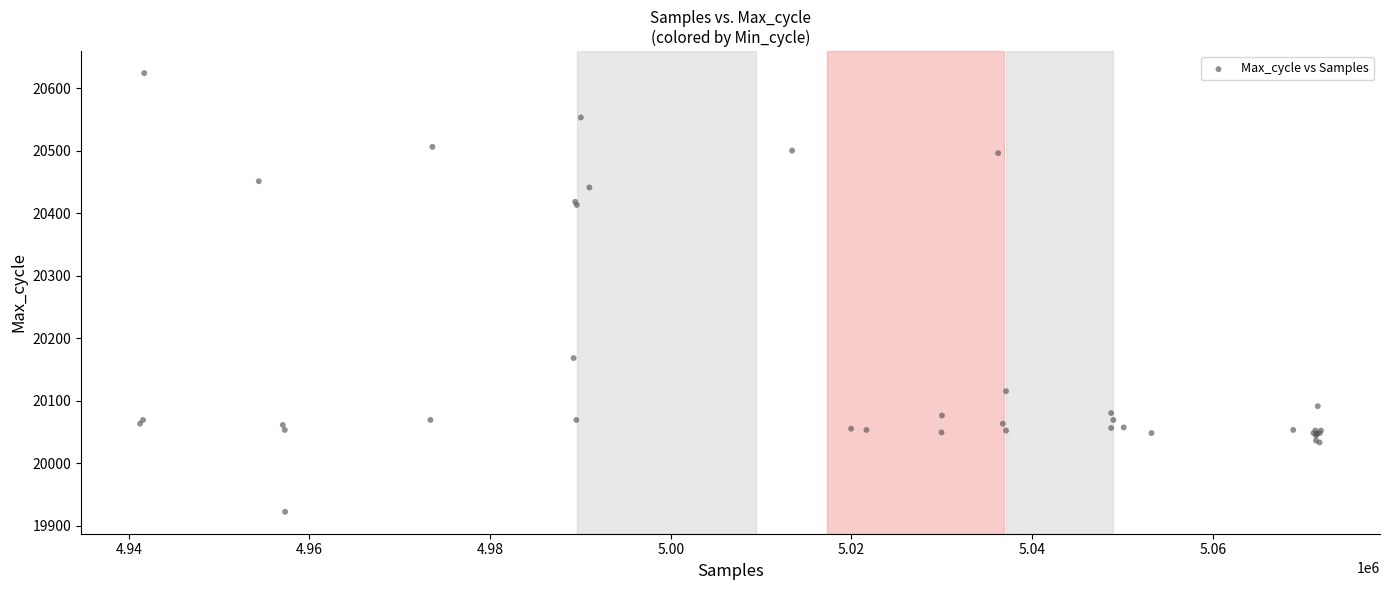

What Y value in the scatter plot is closest to 20273?

20168